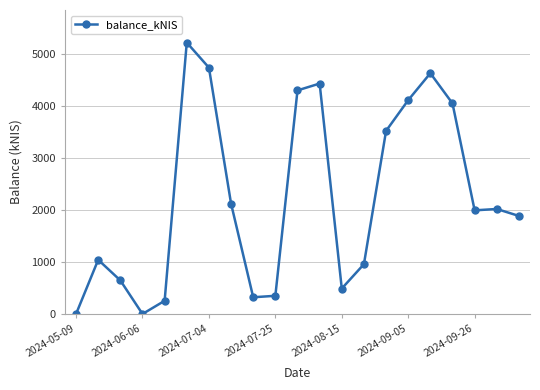

Is this an area chart (filled region under the line)?

No